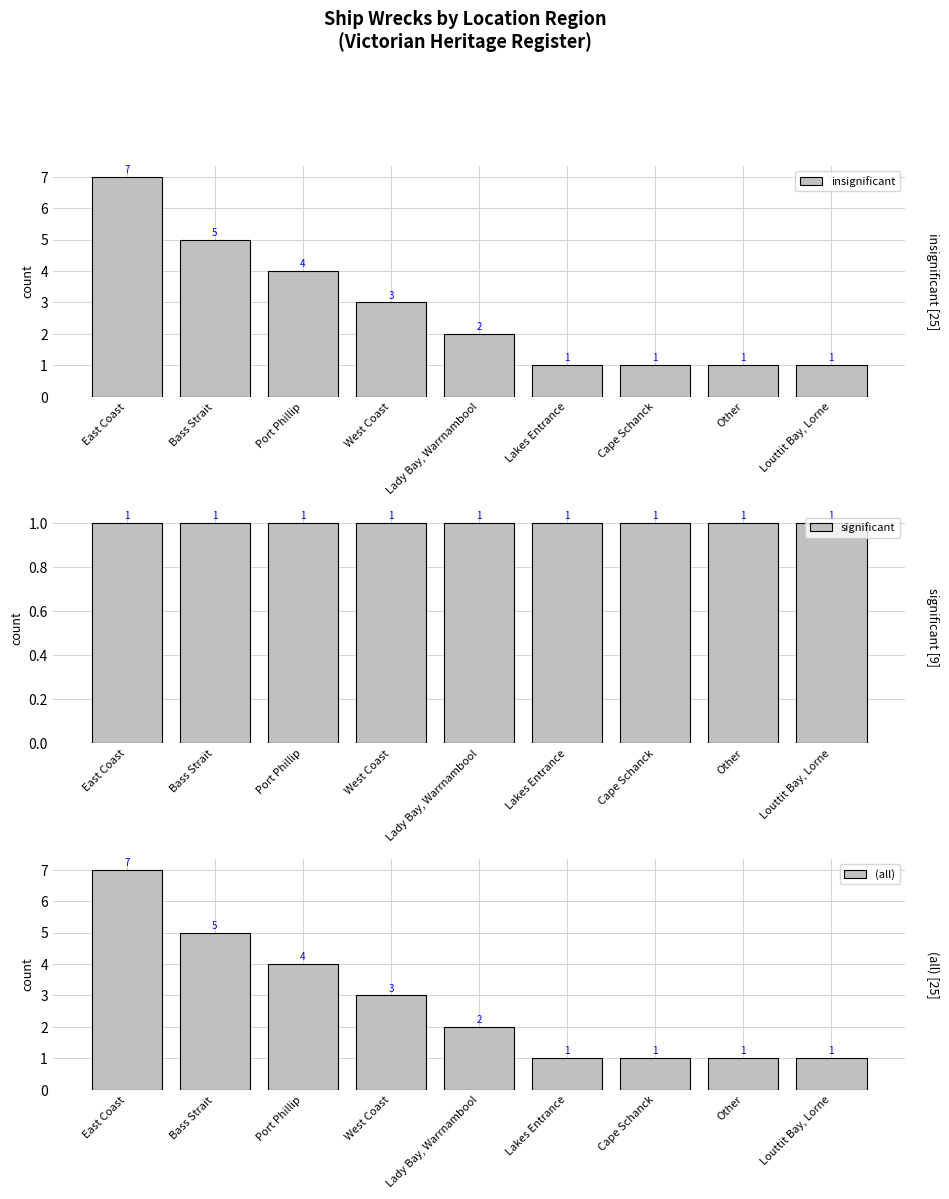

At which label is insignificant closest to 4?

Port Phillip